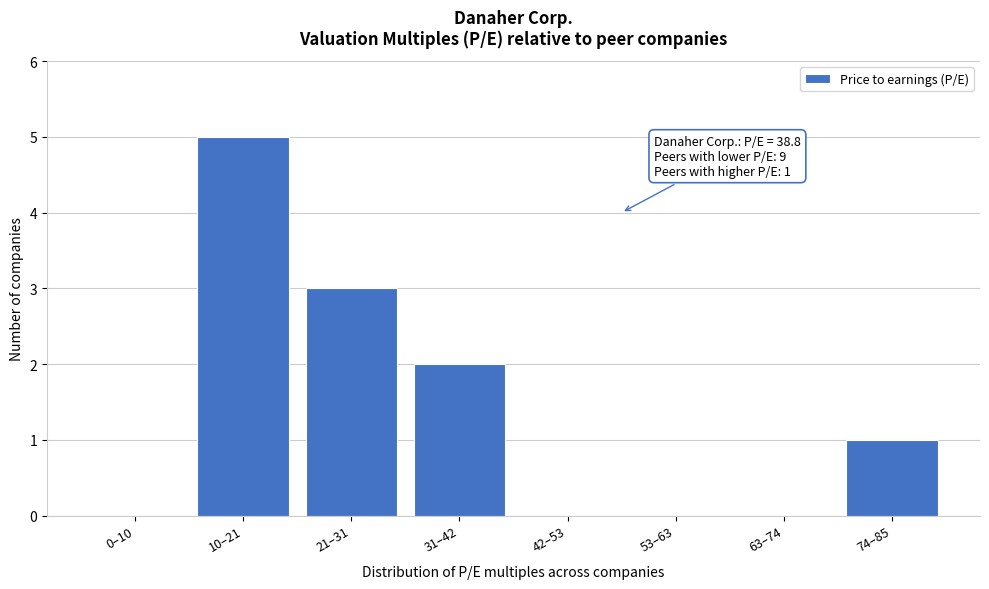

Reading left to right, transcribe all the data shown in this chart.

0–10=0	10–21=5	21–31=3	31–42=2	42–53=0	53–63=0	63–74=0	74–85=1